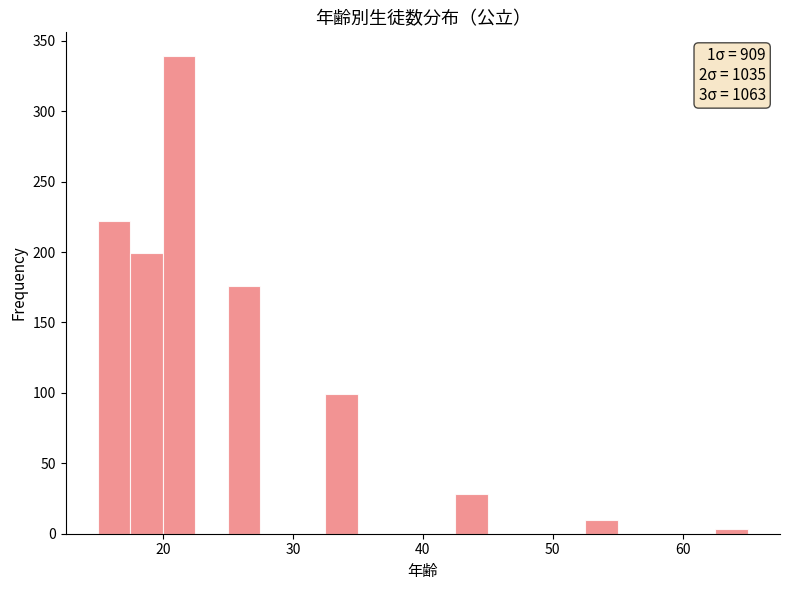

Around what value on the x-axis is the tallest bar? Give the approximate position of its centre, as read against the axis.

21